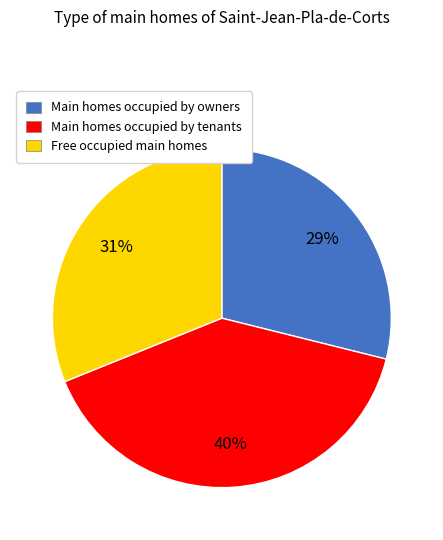

Which has a higher value, Free occupied main homes or Main homes occupied by tenants?

Main homes occupied by tenants